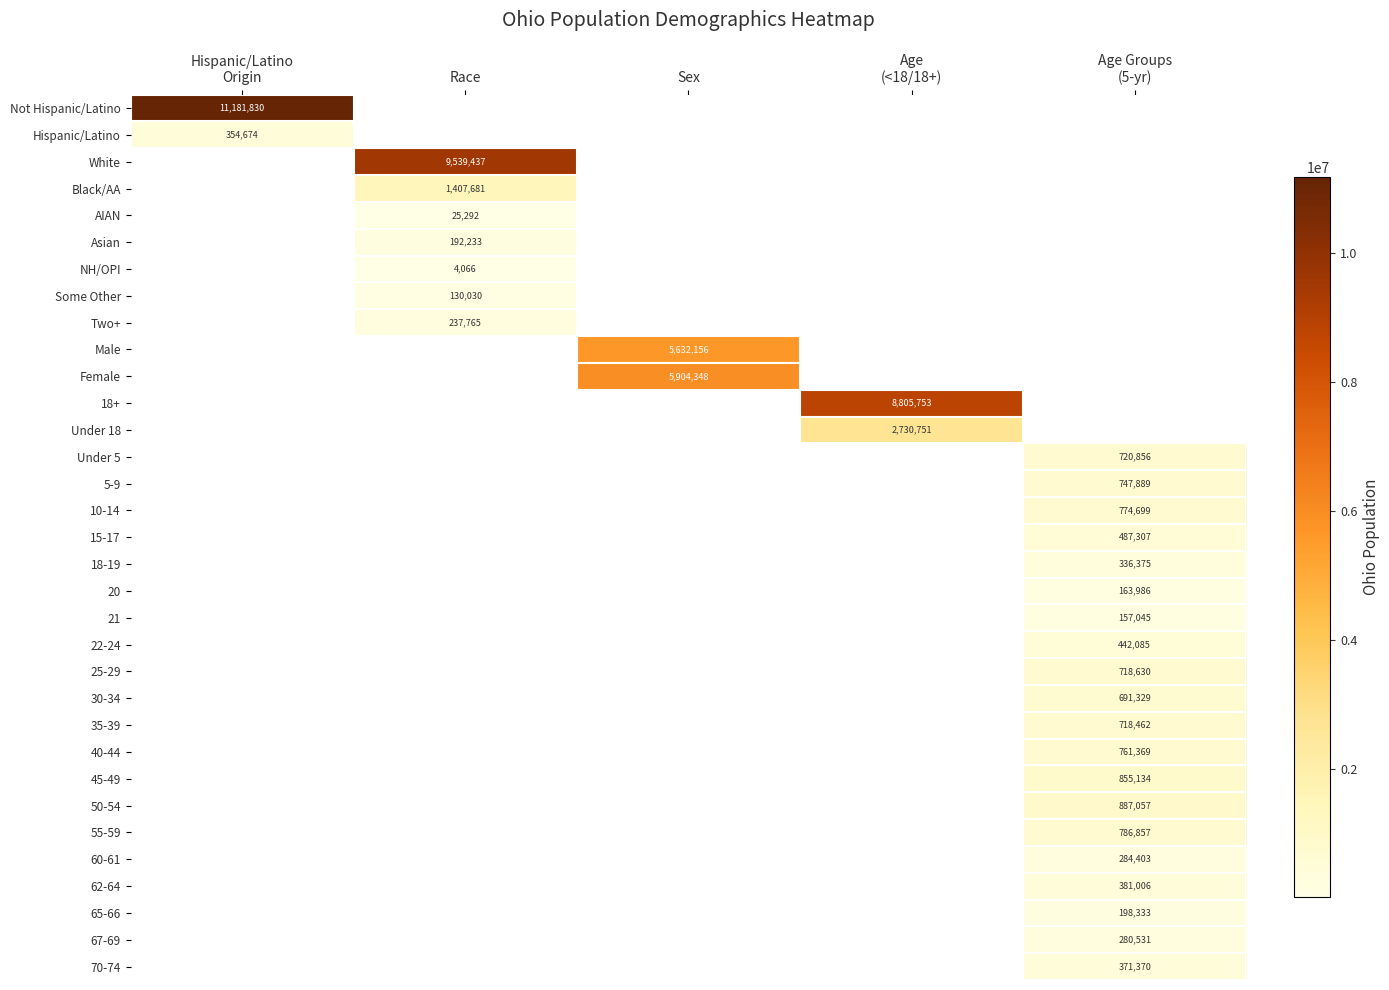

What value does the 18-19 series have at Age Groups (5-yr)?

336375.0